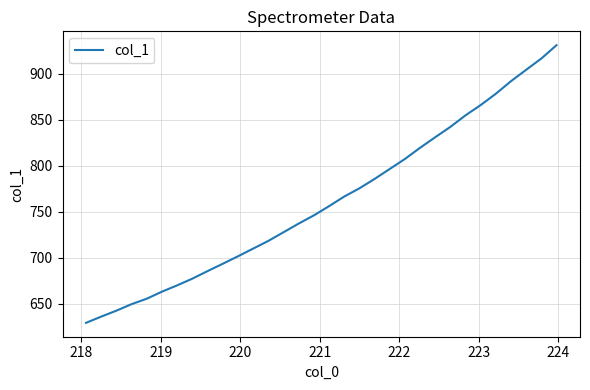

What is the minimum value shown in the chart?

629.2